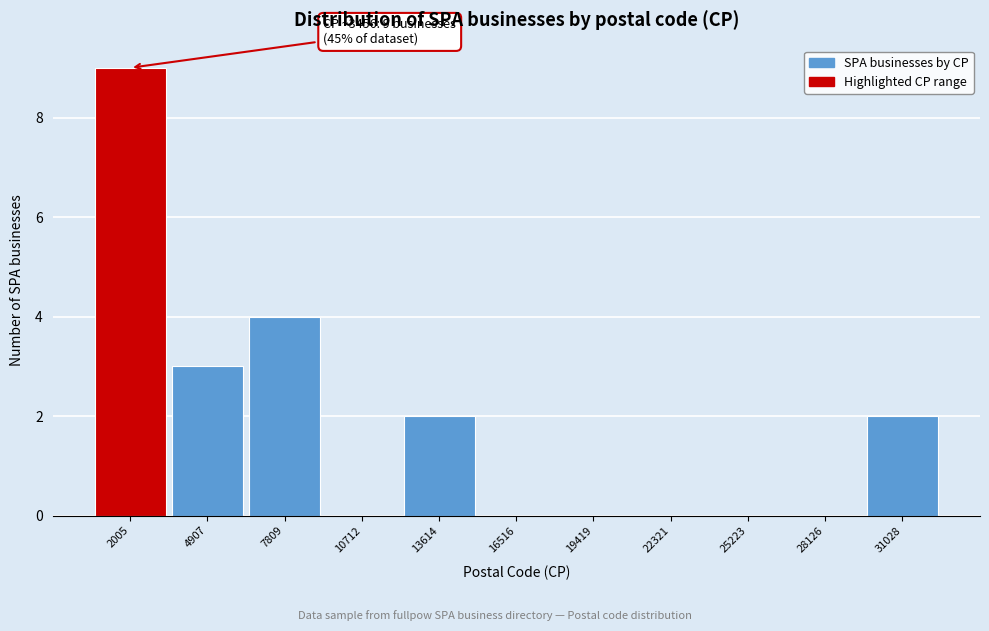

Reading left to right, list all the values displayed in this chart.

2005=9	4907=3	7809=4	10712=0	13614=2	16516=0	19419=0	22321=0	25223=0	28126=0	31028=2